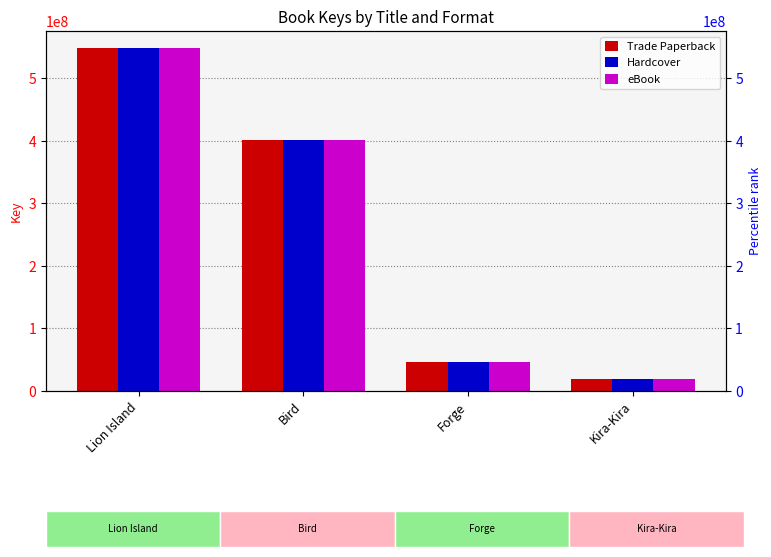

Which has a higher value, Forge or Lion Island?

Lion Island